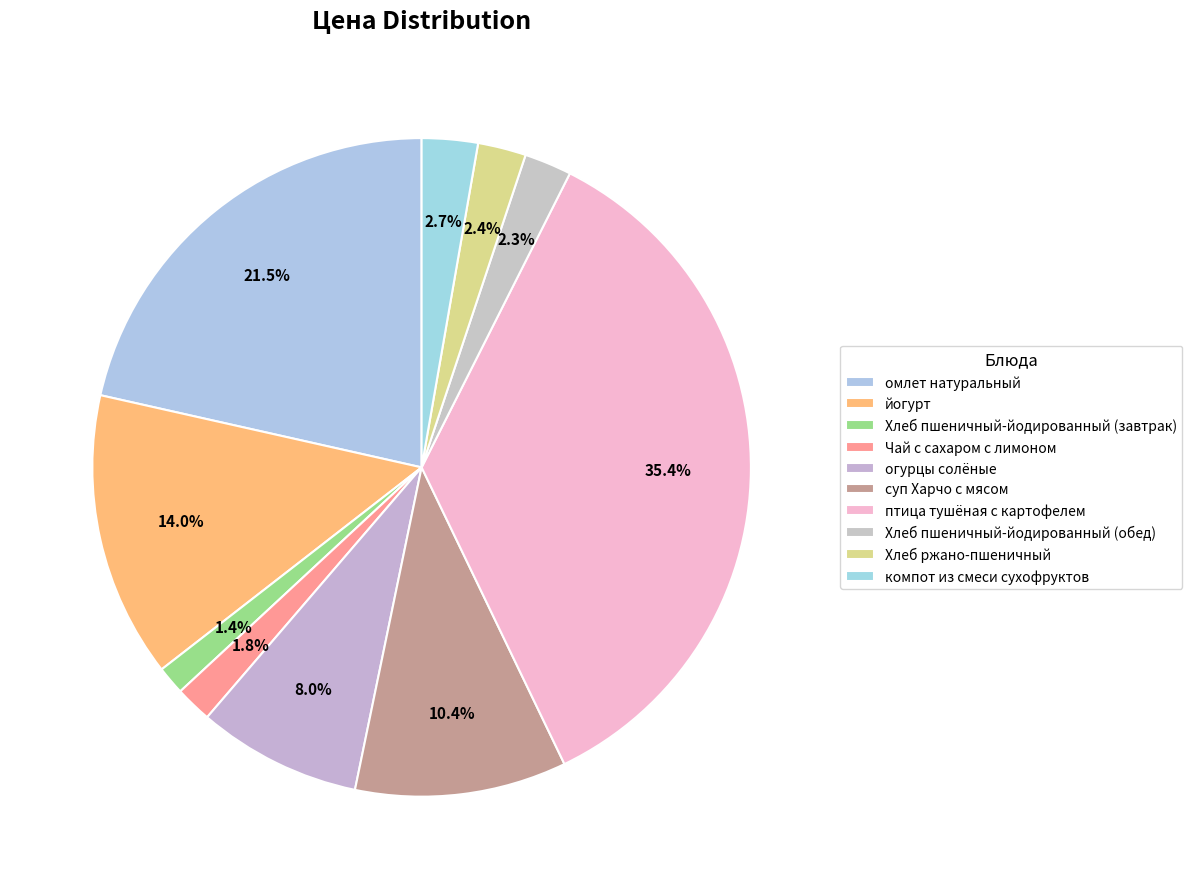

What is the change in value from огурцы солёные to Хлеб ржано-пшеничный?

-17.6